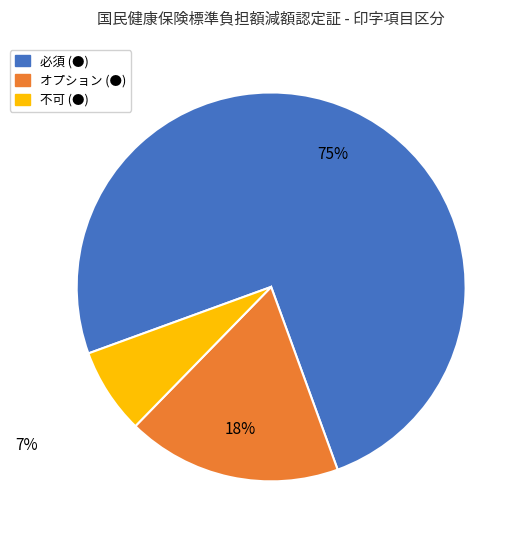

Which slice represents more than half of the pie?

必須 (●)